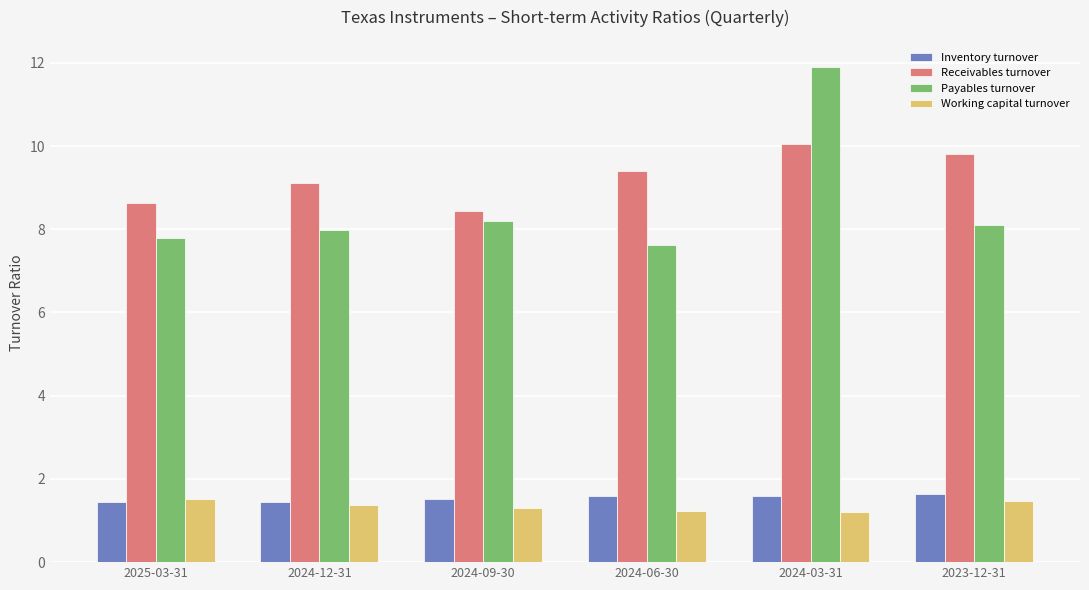

What is the label of the 3rd bar from the left?

2024-09-30